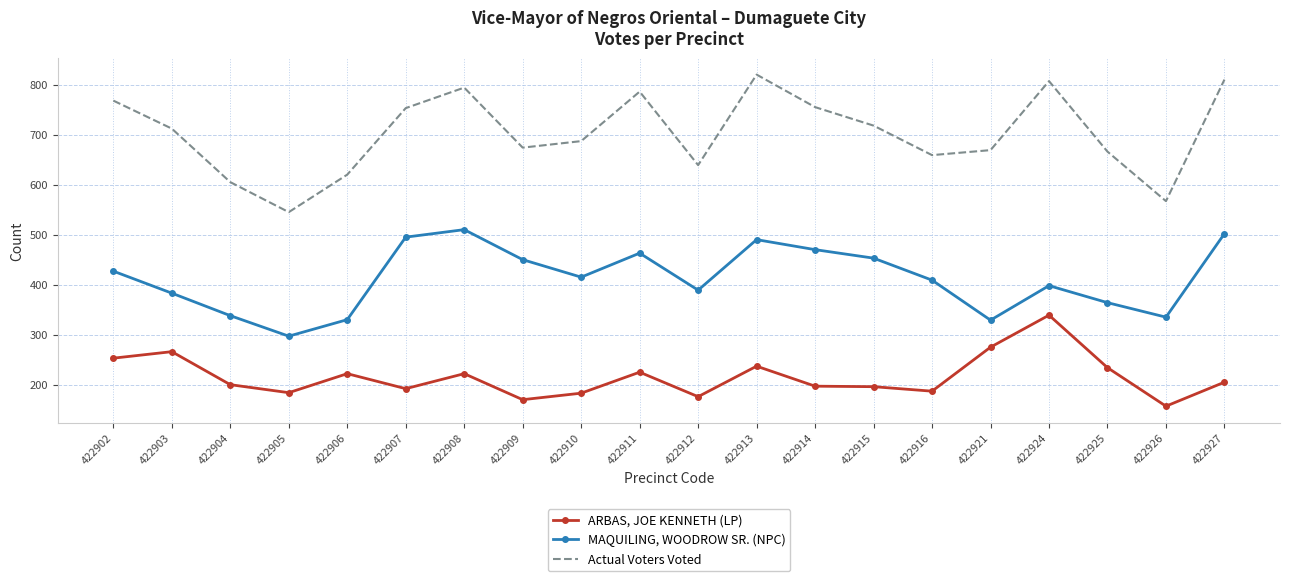

What is the spread (max minus min) of values at 422906?

398